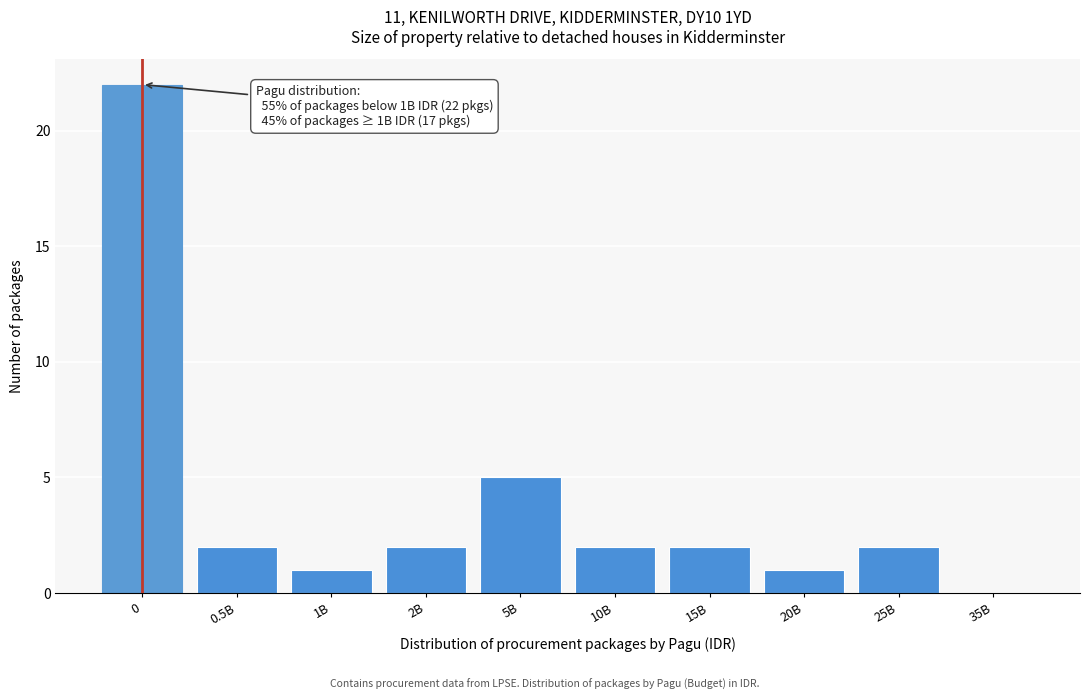

Reading left to right, list all the values displayed in this chart.

0=22	0.5B=2	1B=1	2B=2	5B=5	10B=2	15B=2	20B=1	25B=2	35B=0